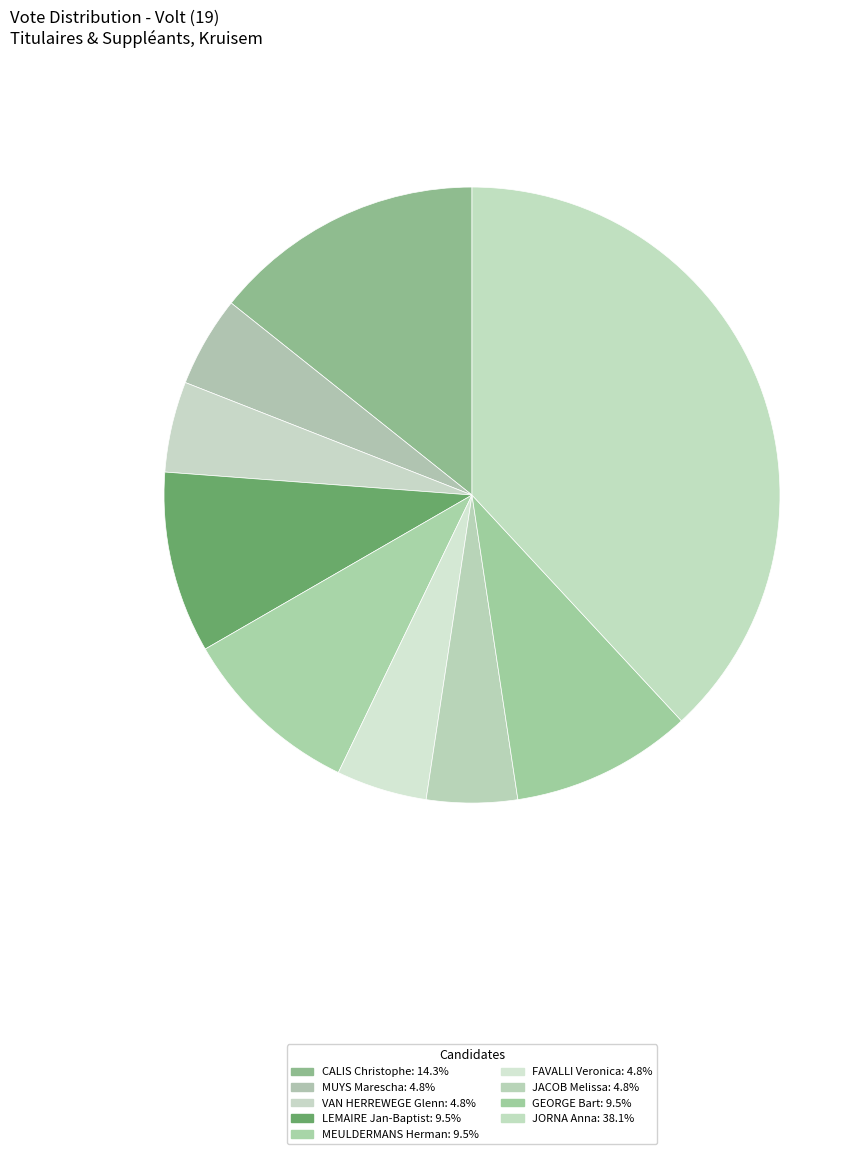

Is there any slice that represents more than half of the pie?

No